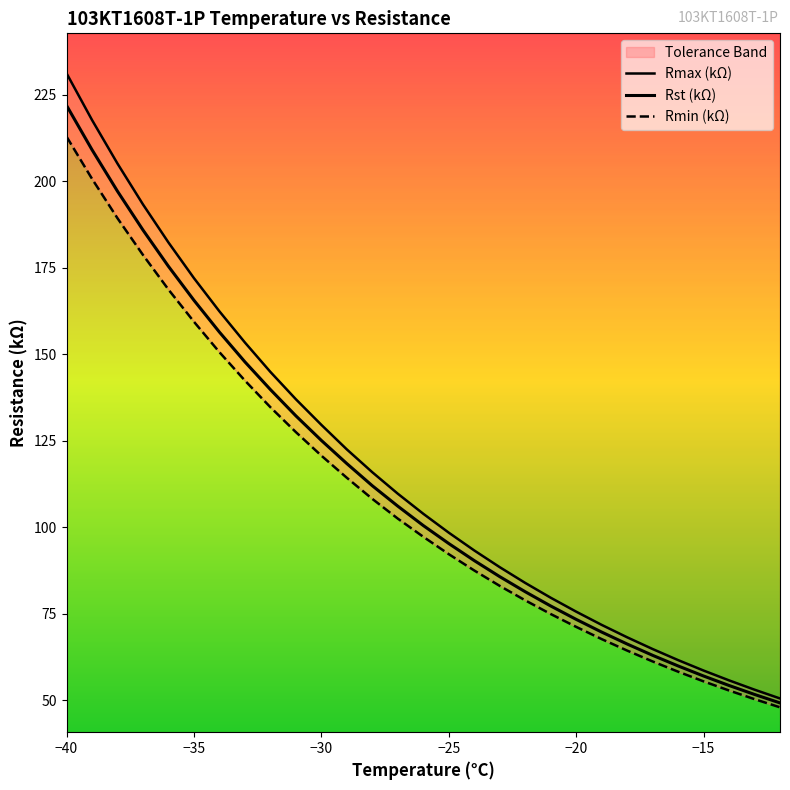

Is this an area chart (filled region under the line)?

No